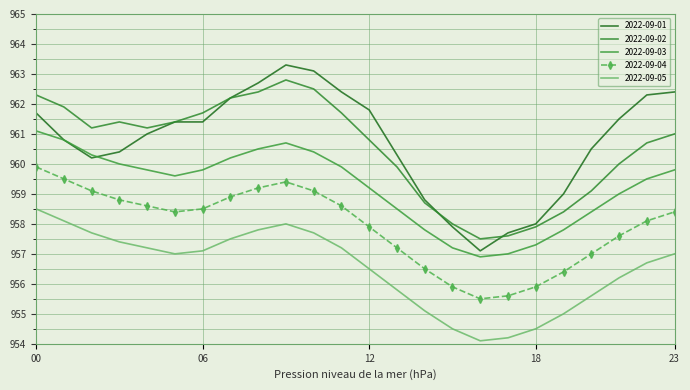

How many data points in 2022-09-03 are above 959?

15